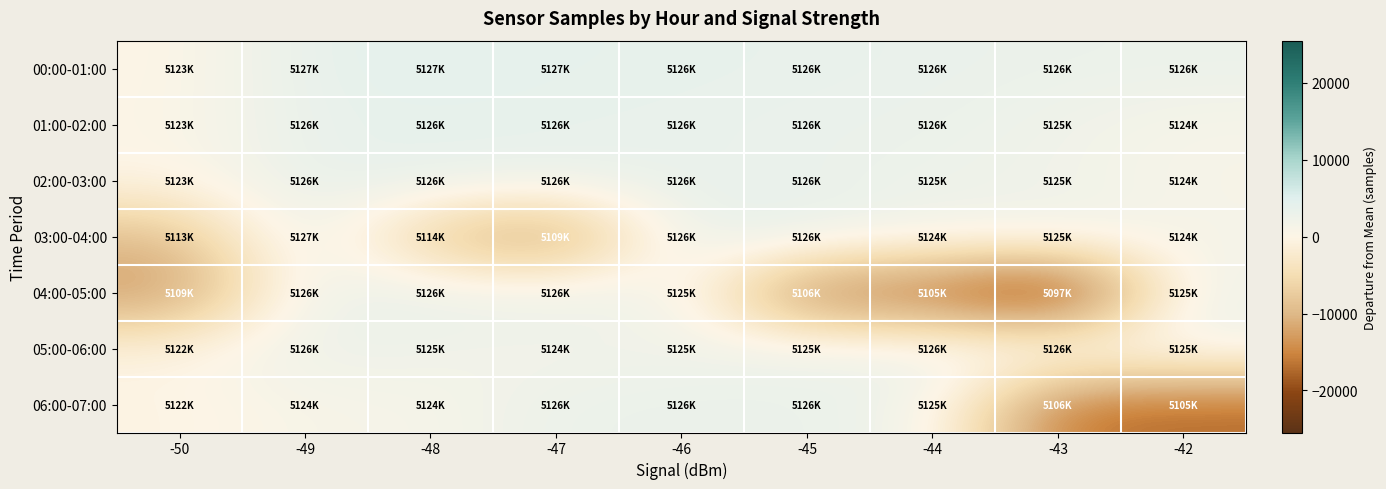

Between -49 and -48, which series saw the biggest shift?

03:00-04:00